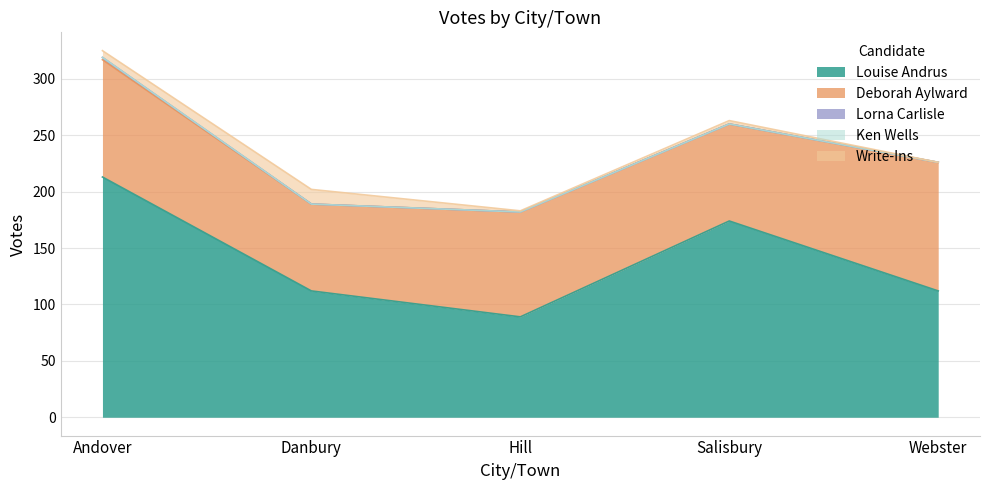

True or false: Write-Ins and Deborah Aylward intersect in this chart.

False